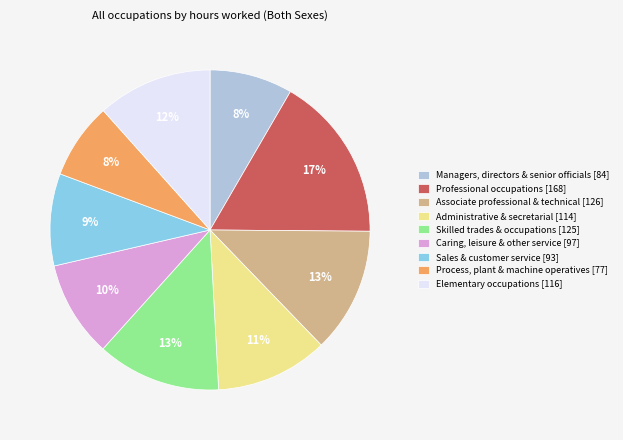

Combined, do Skilled trades & occupations [125] and Sales & customer service [93] account for over 50%?

No